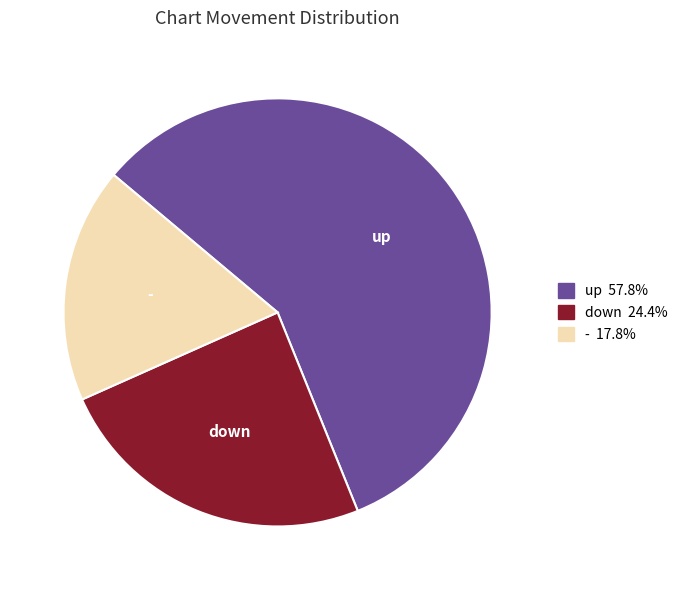

What is the ratio of the value at - 17.8% to the value at down 24.4%?

0.7